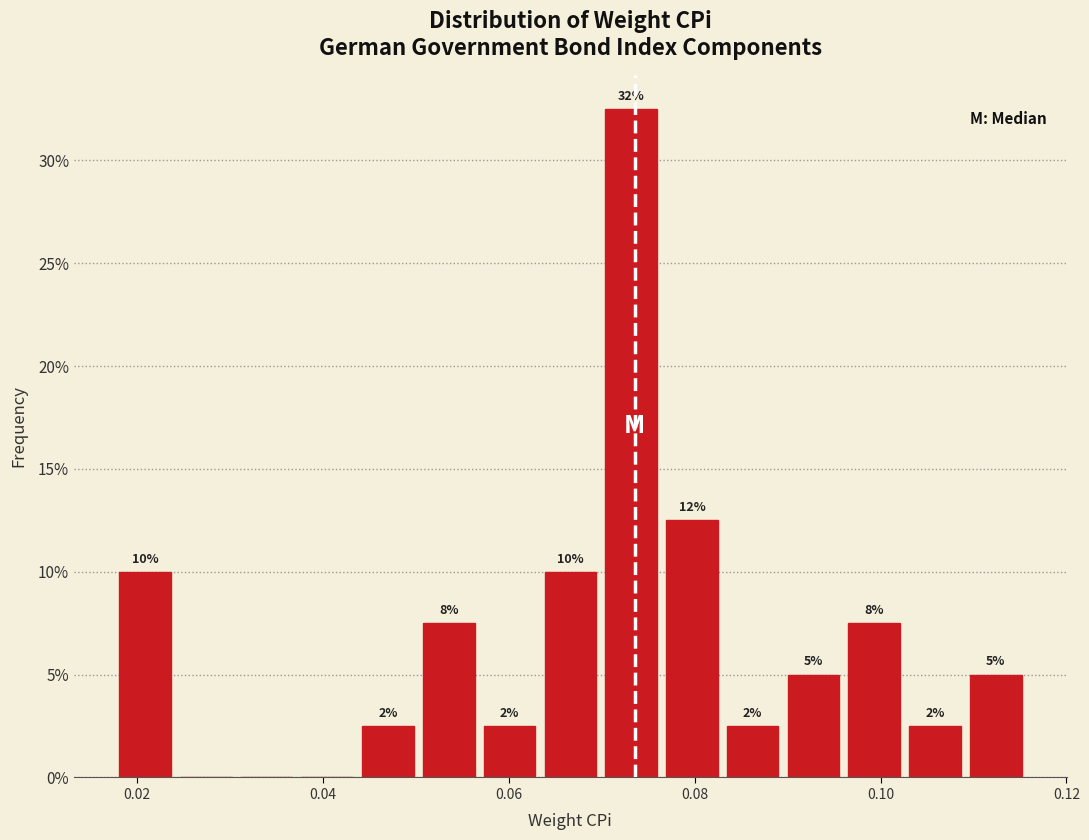

Read against the x-axis, roughly where is the centre of the tallest bar?

0.074